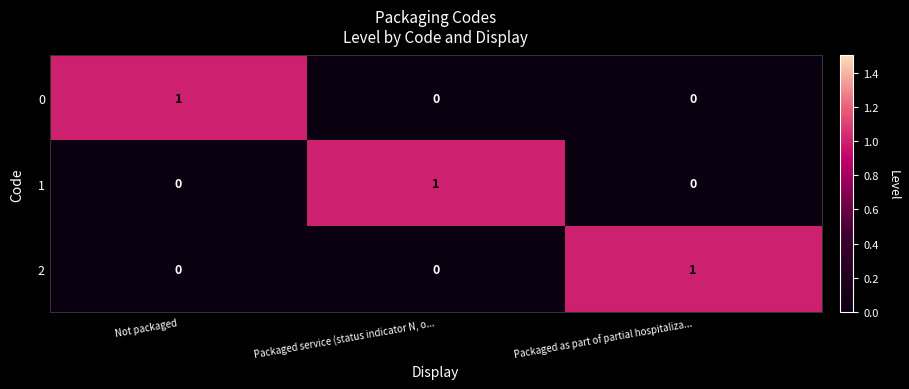

At how many categories does at least one series exceed 0?

3